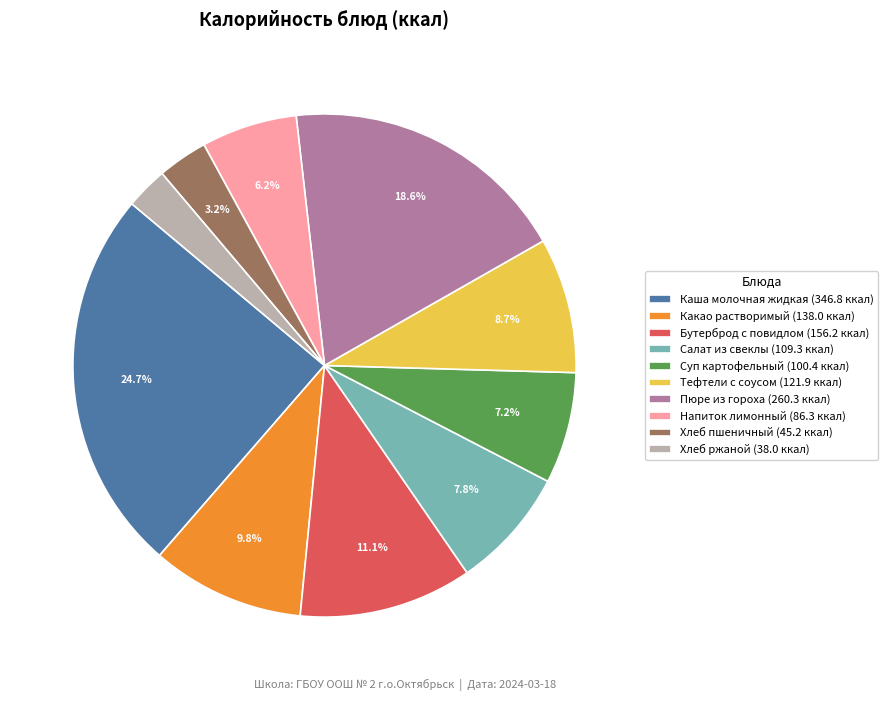

Is there a majority slice in this chart?

No